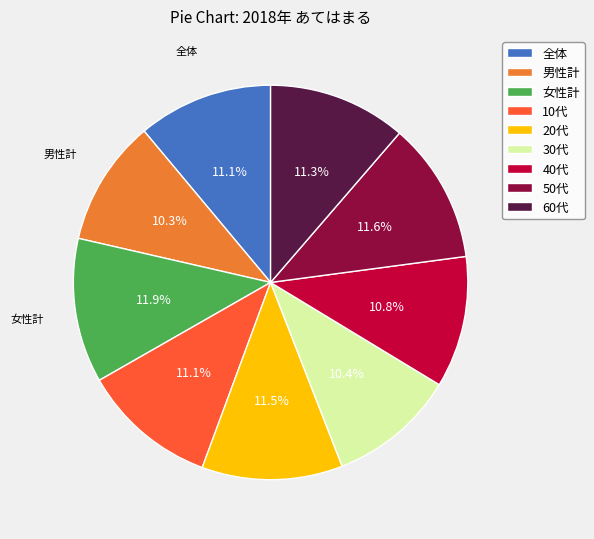

What percentage is NOT represented by 60代?

88.7%